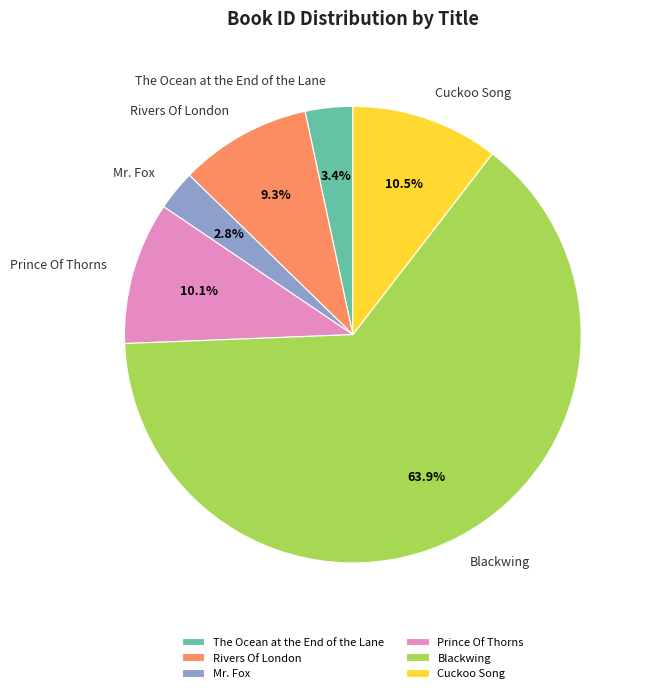

What is the smallest slice in the pie chart?

Mr. Fox